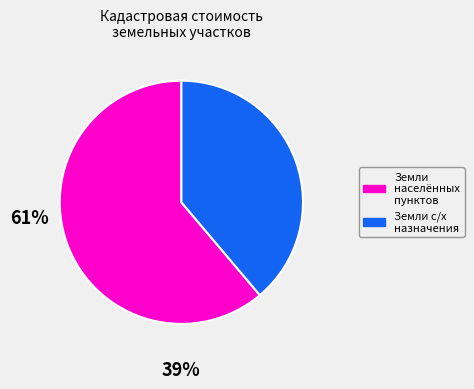

Is there any slice that represents more than half of the pie?

Yes